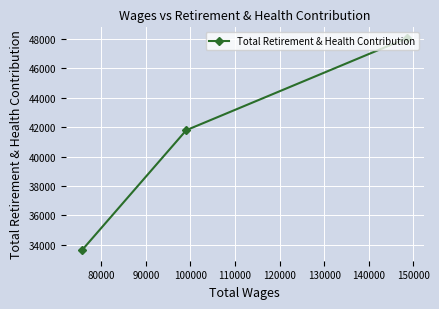

What is the smallest value displayed?

33640